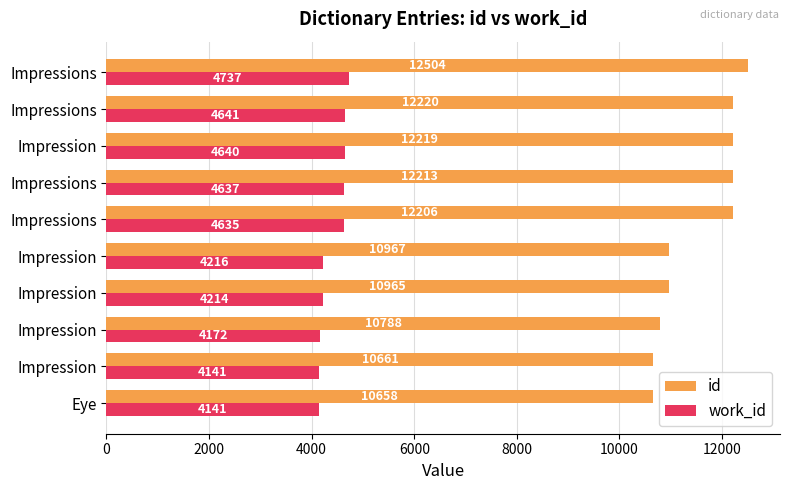

How many data points in id are less than 12206?

5